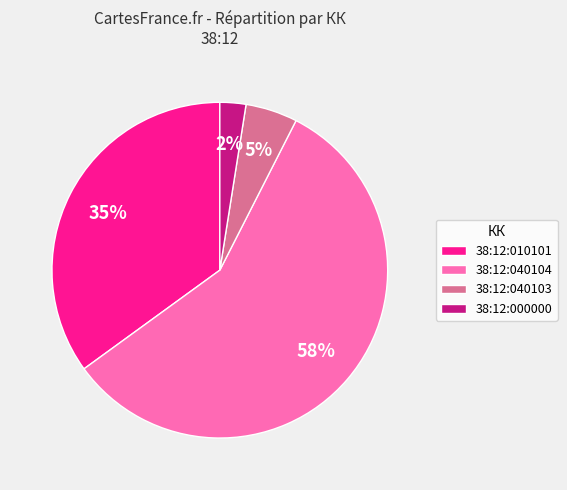

To the nearest percent, what percentage of the pie is 38:12:040103?

5%